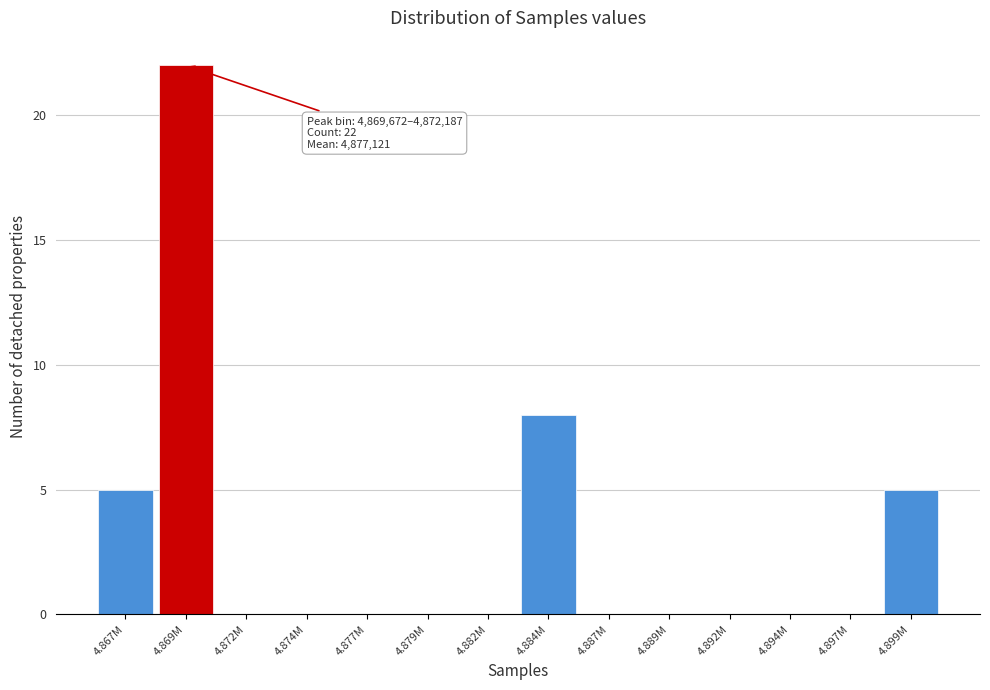

Reading right to left, what are all the values shown in this chart?

4.899M=5	4.897M=0	4.894M=0	4.892M=0	4.889M=0	4.887M=0	4.884M=8	4.882M=0	4.879M=0	4.877M=0	4.874M=0	4.872M=0	4.869M=22	4.867M=5